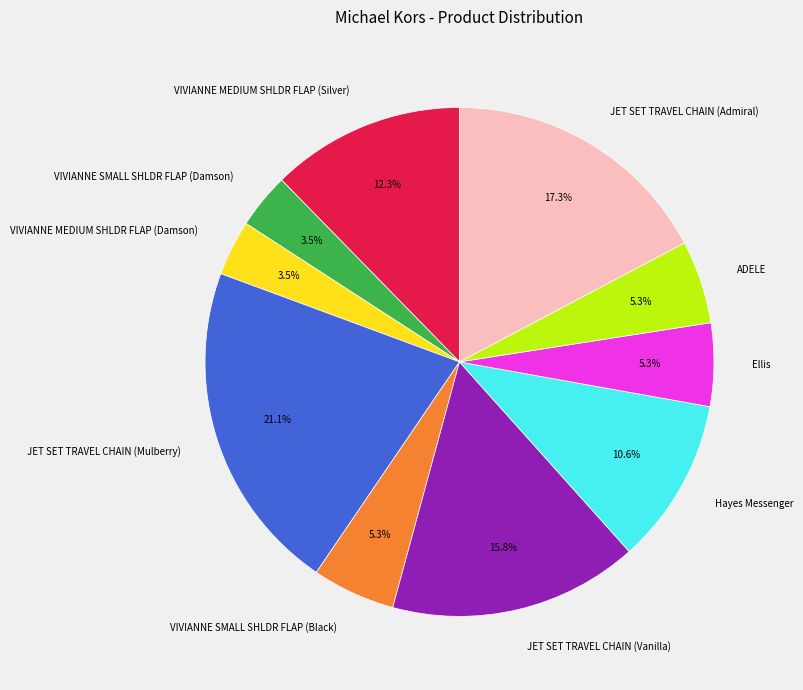

Which category has the biggest portion of the pie?

JET SET TRAVEL CHAIN (Mulberry)